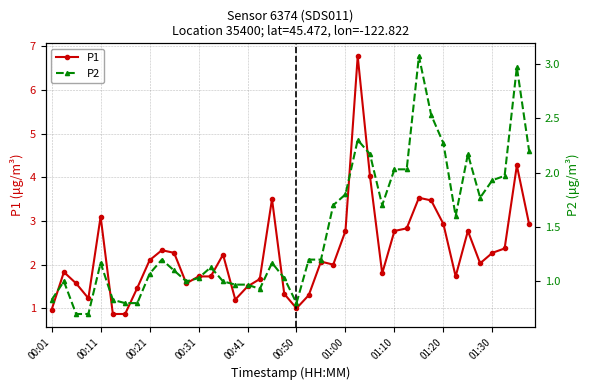

What is the sum of all P2 values?

58.8